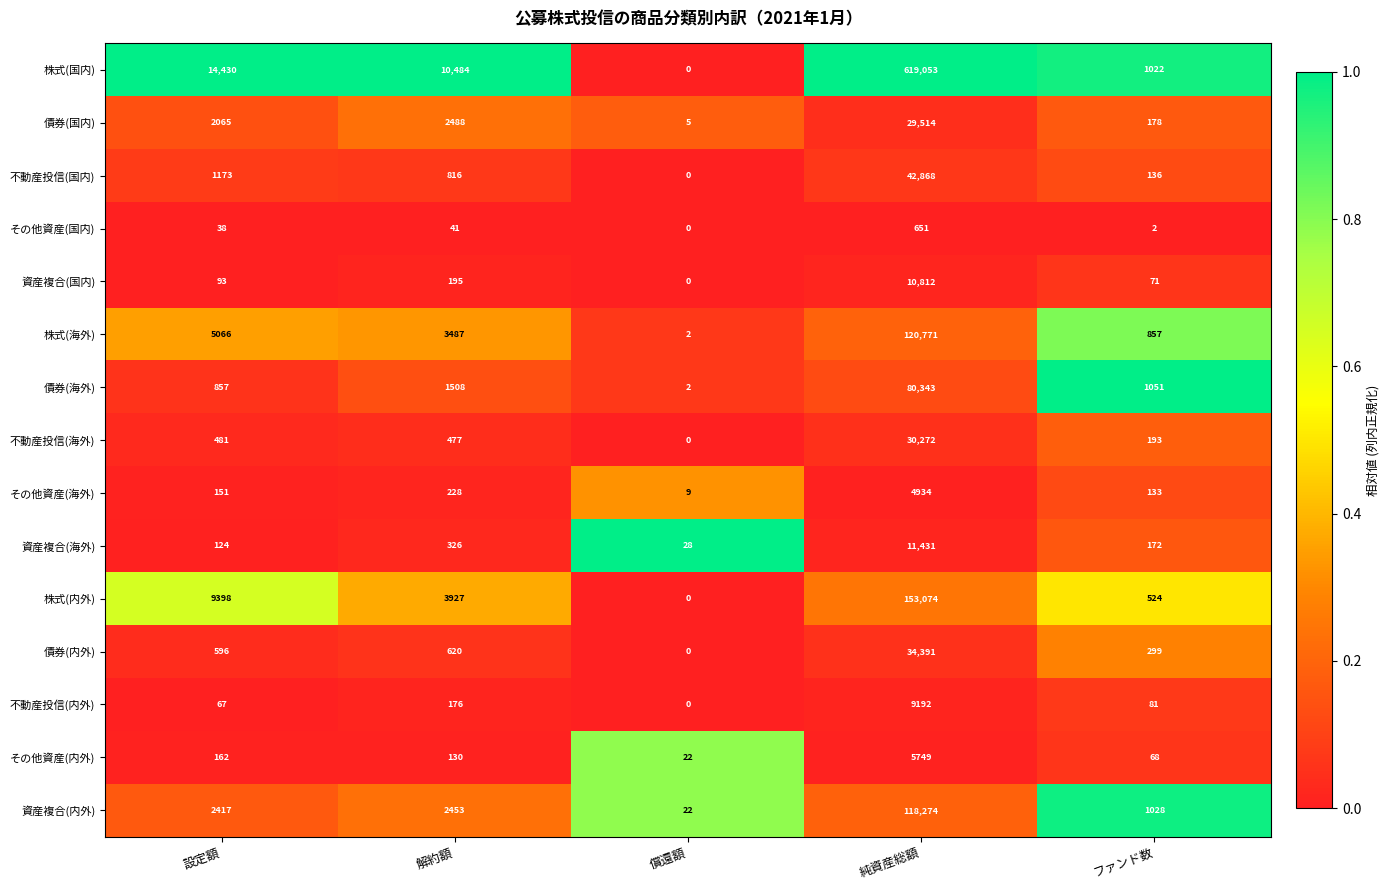

Between 設定額 and 償還額, which series saw the biggest shift?

株式(国内)